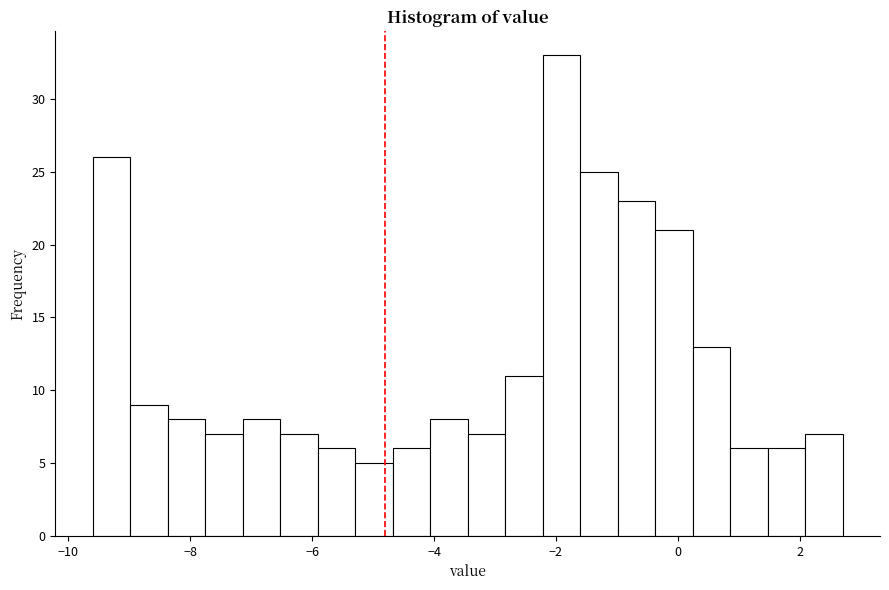

Around what value on the x-axis is the tallest bar? Give the approximate position of its centre, as read against the axis.

-2.0